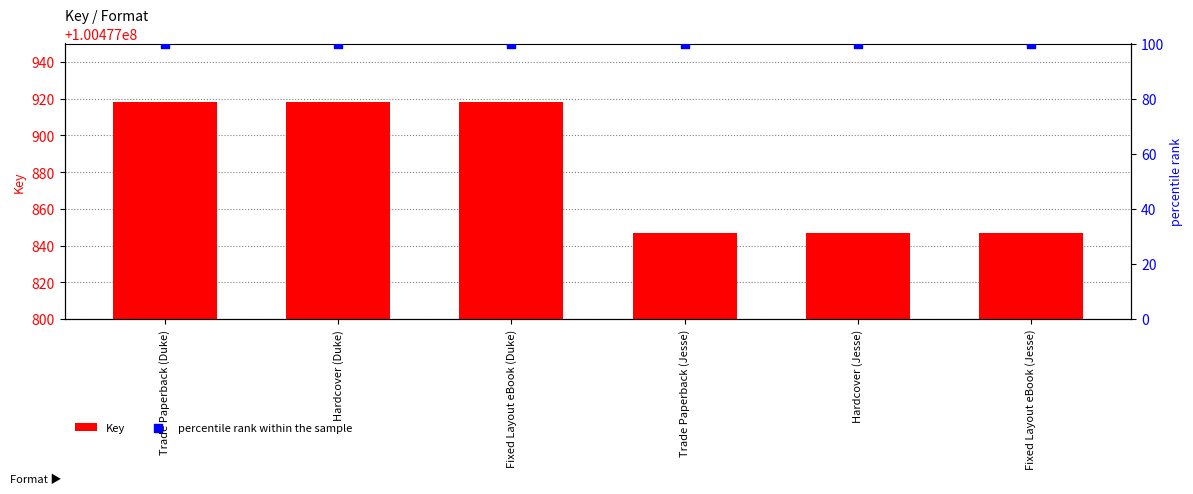

Which series has the largest Y range (max minus min)?

Key